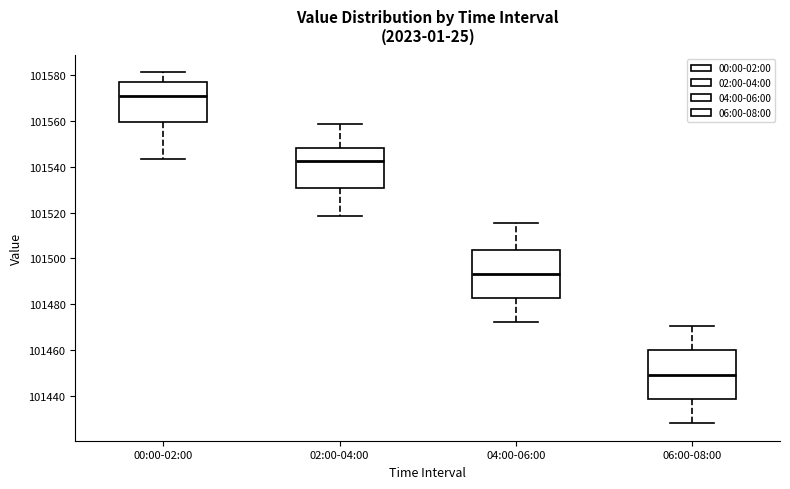

Reading left to right, read every box against the y-axis: the position of its median line, the range the box covers, and the ends of its whiskers. The values are not printed on the chart, so give them approximately, as read against the axis.

00:00-02:00: median 101570, box 101560 to 101576, whiskers 101544 to 101582
02:00-04:00: median 101542, box 101530 to 101548, whiskers 101518 to 101558
04:00-06:00: median 101494, box 101482 to 101504, whiskers 101472 to 101516
06:00-08:00: median 101450, box 101438 to 101460, whiskers 101428 to 101470